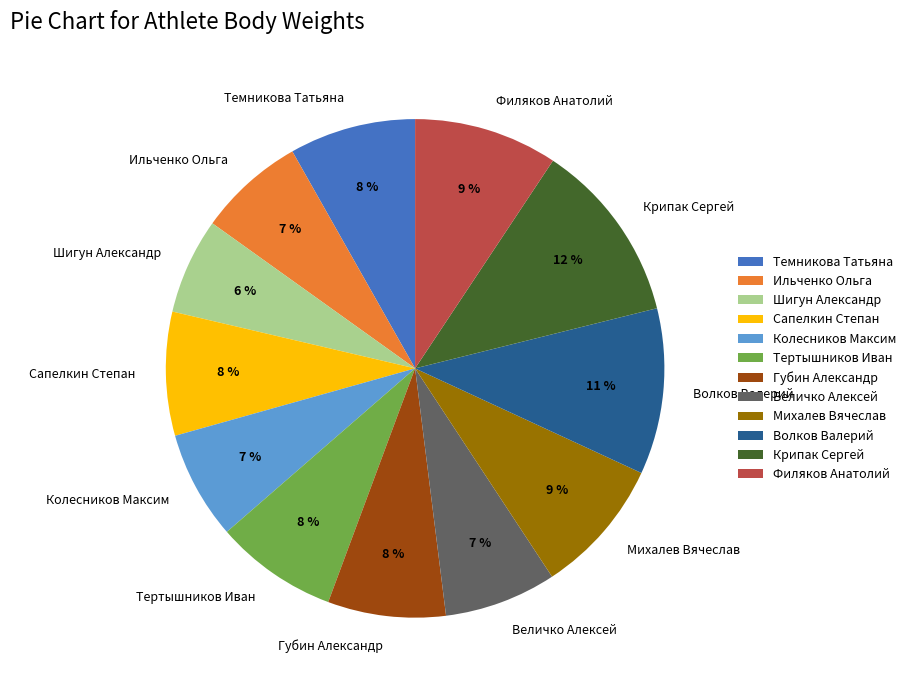

Is it true that Темникова Татьяна is 18% of the pie?

False